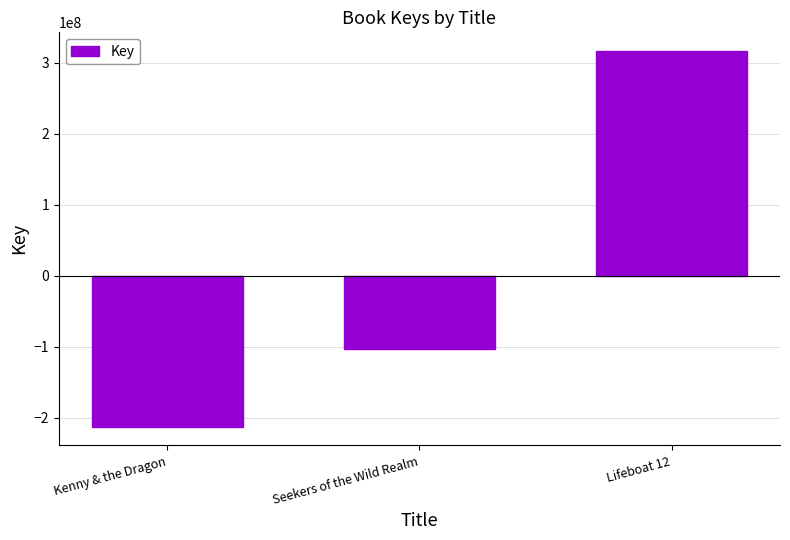

How many series are shown in this chart?

1